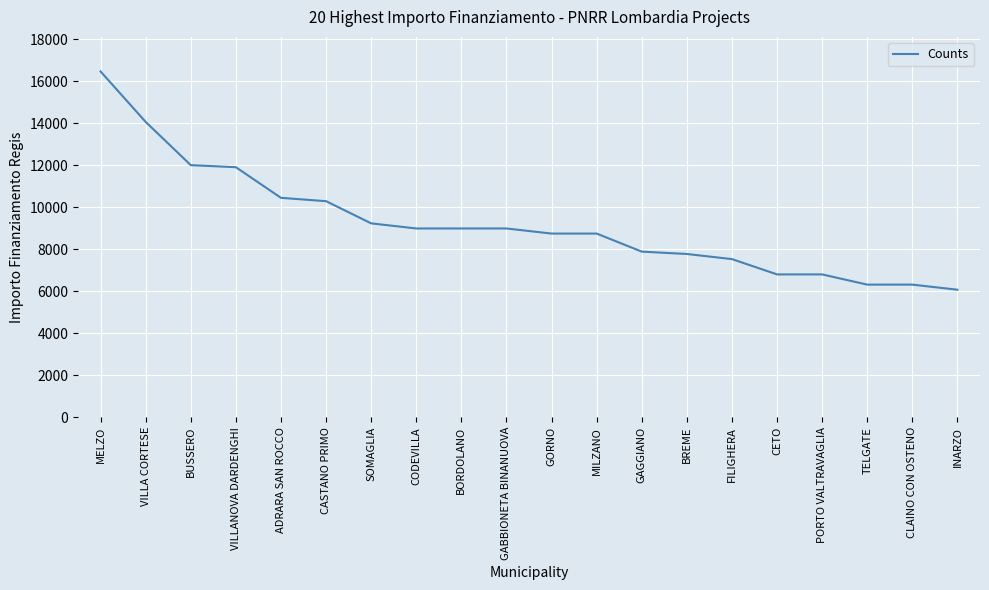

Which has a higher value, ADRARA SAN ROCCO or CLAINO CON OSTENO?

ADRARA SAN ROCCO